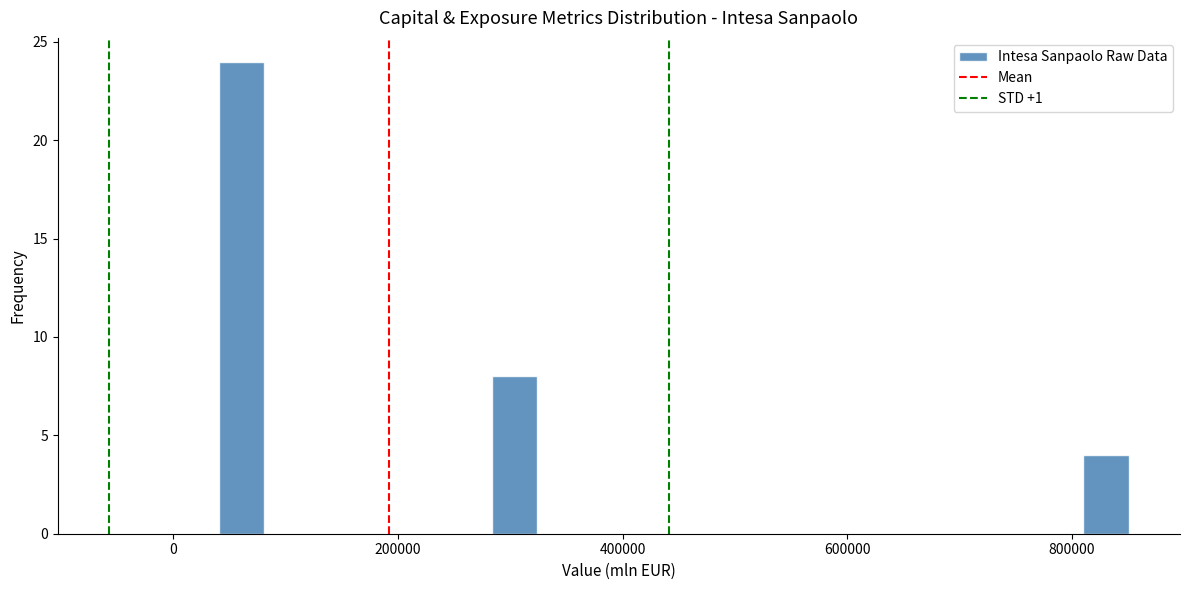

Around what value on the x-axis is the tallest bar? Give the approximate position of its centre, as read against the axis.

60000